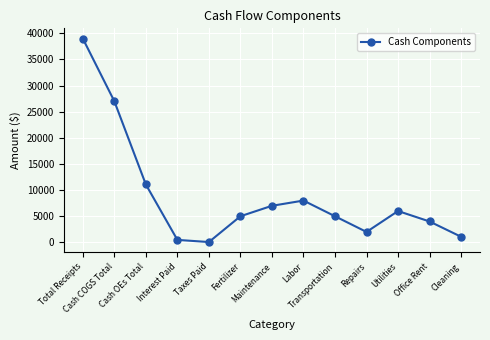

What is the difference between the maximum and minimum values?

38922